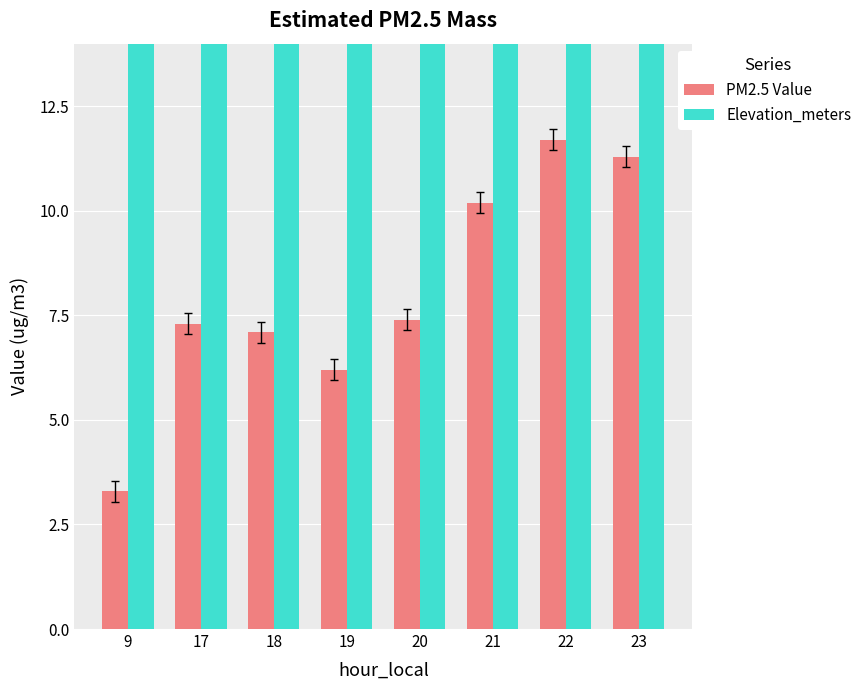

Reading left to right, list all the values displayed in this chart.

PM2.5 Value: 9=3.3	17=7.3	18=7.1	19=6.2	20=7.4	21=10.2	22=11.7	23=11.3
Elevation_meters: 9=30.0	17=30.0	18=30.0	19=30.0	20=30.0	21=30.0	22=30.0	23=30.0